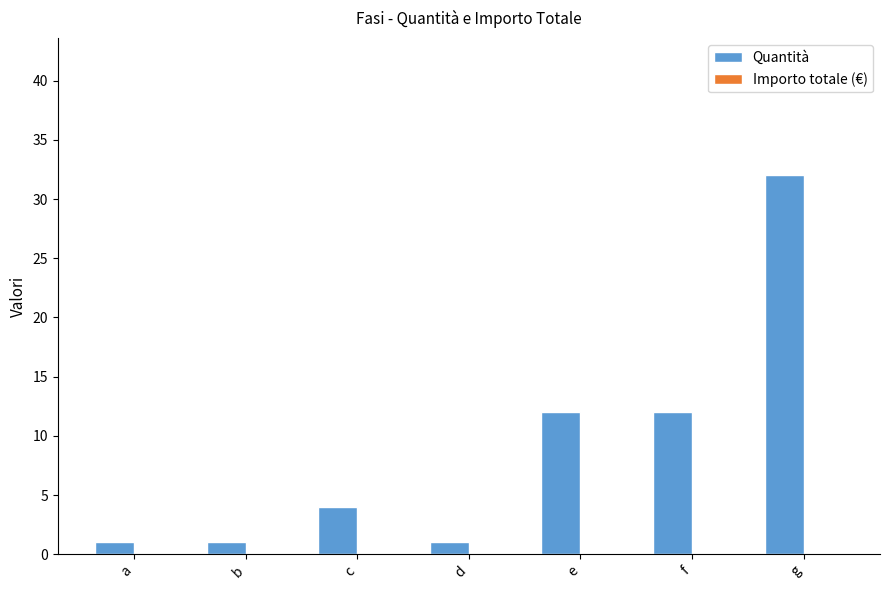

How many data points does each series have?

7